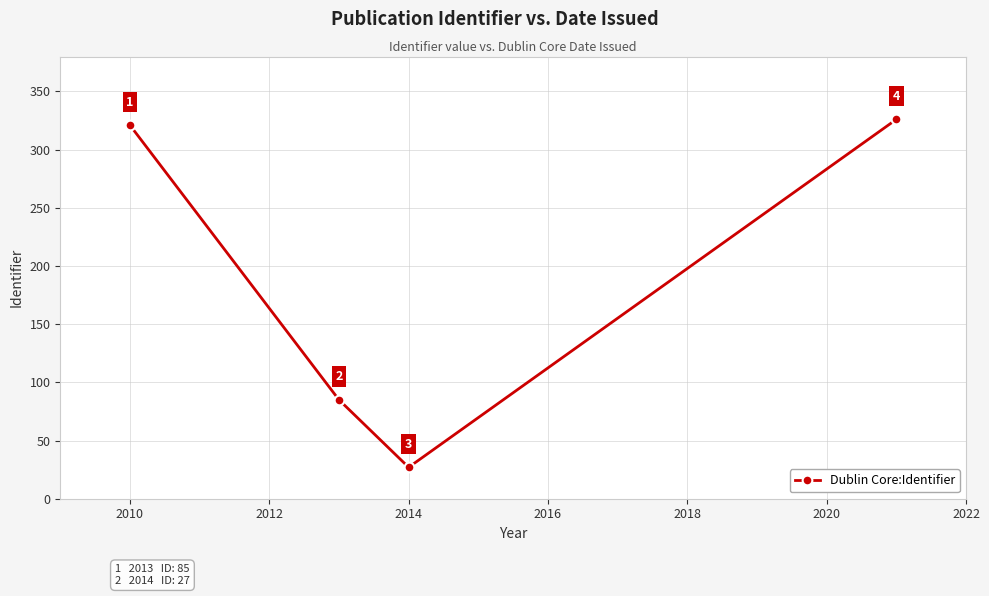

What is the average value?

190